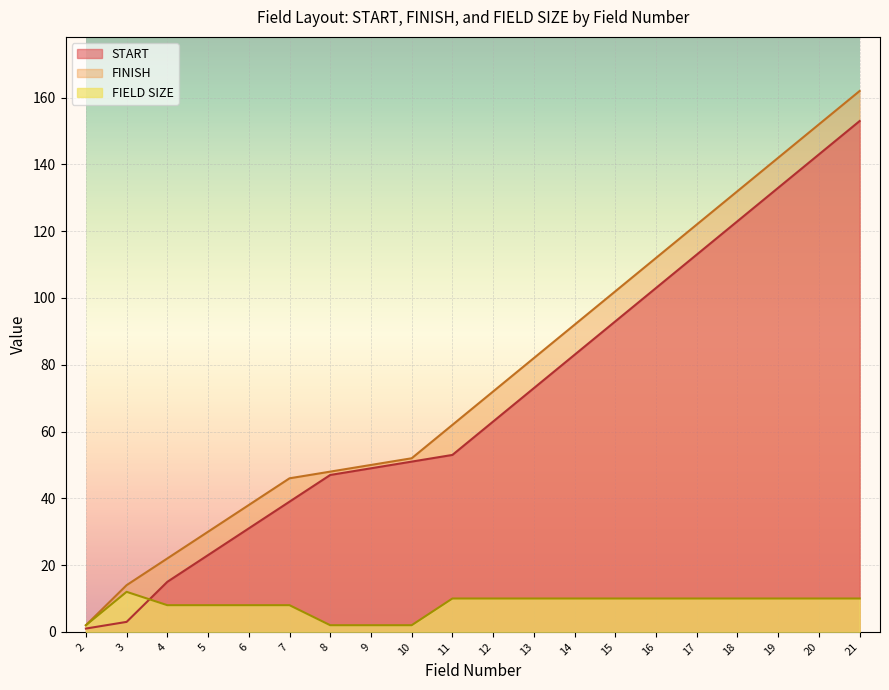

How many data points in FINISH are above 72?

9